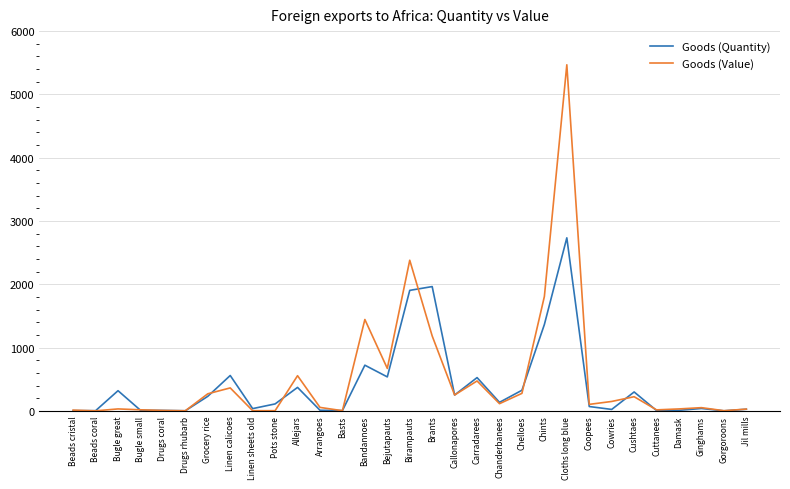

At which category is the sum across all series the highest?

Cloths long blue